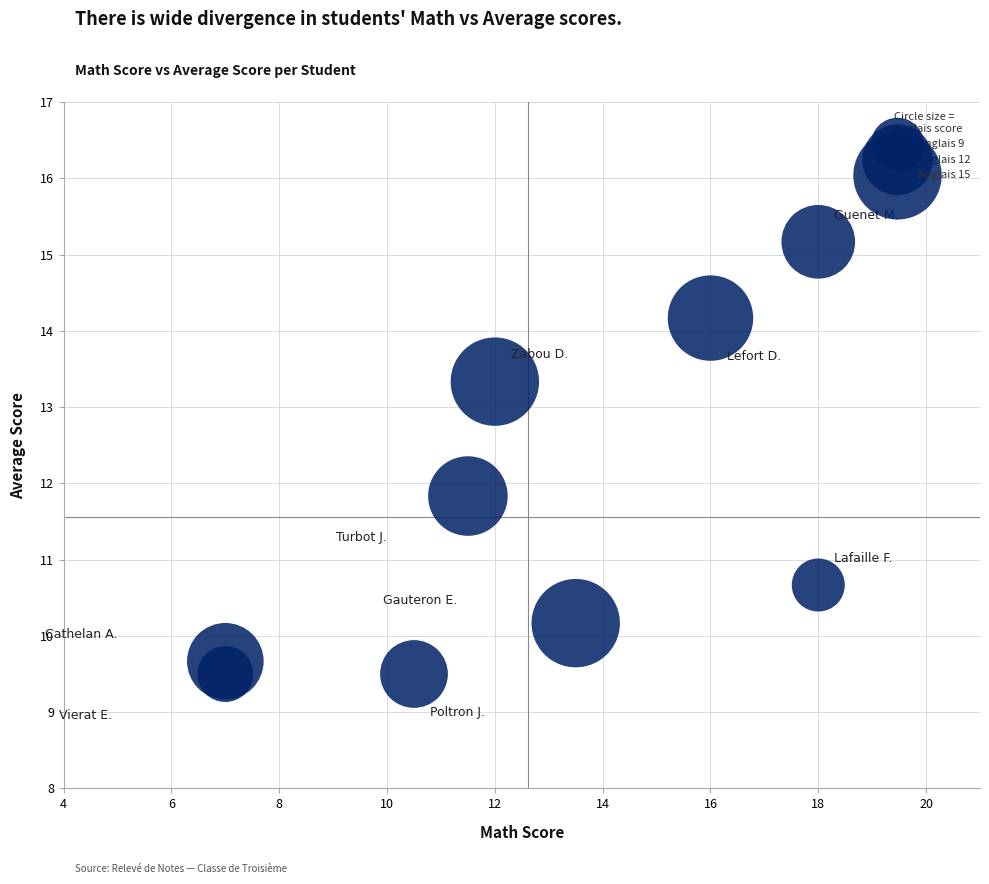

What is the range of X values (max minus min)?

11.0